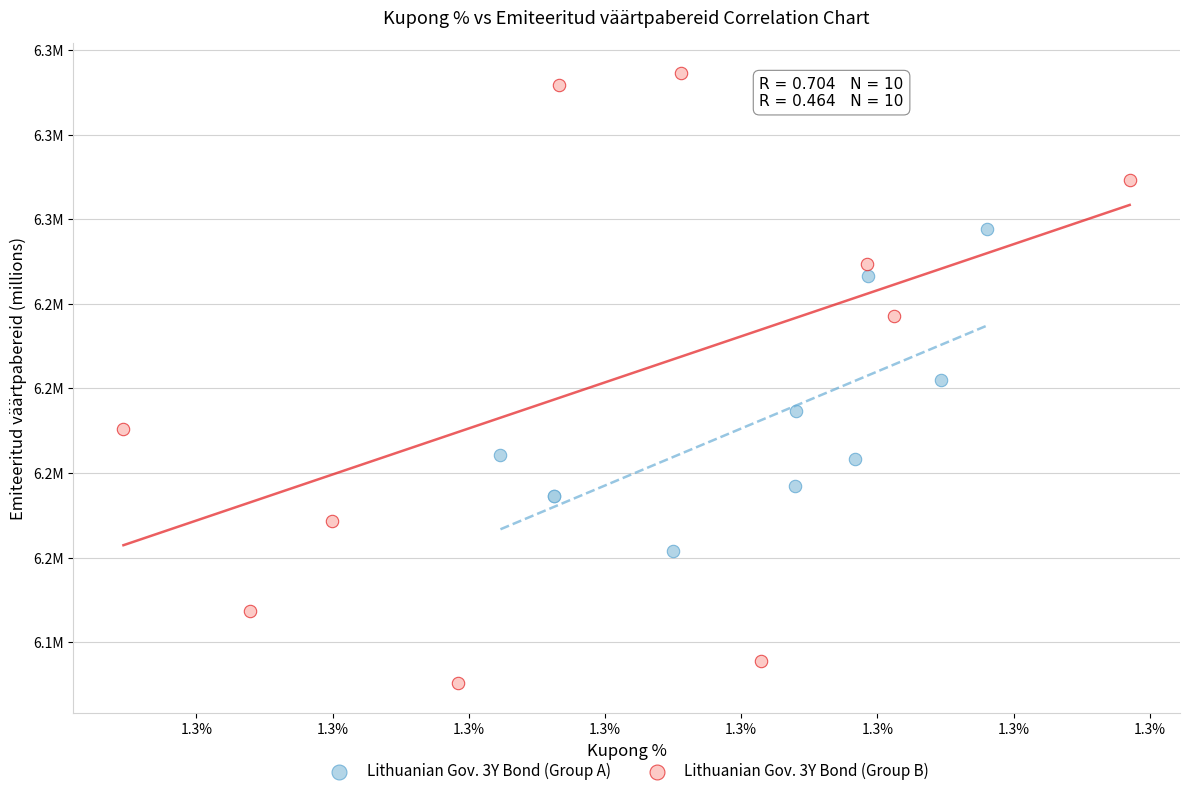

What are all the series names shown in the legend?

Lithuanian Gov. 3Y Bond (Group A), Lithuanian Gov. 3Y Bond (Group B)